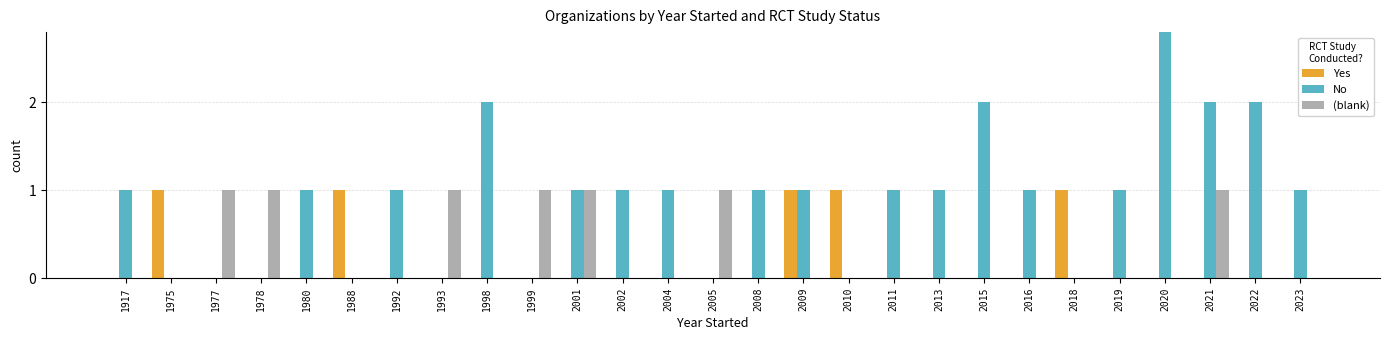

Is it true that Yes equals 0 at 1980?

False